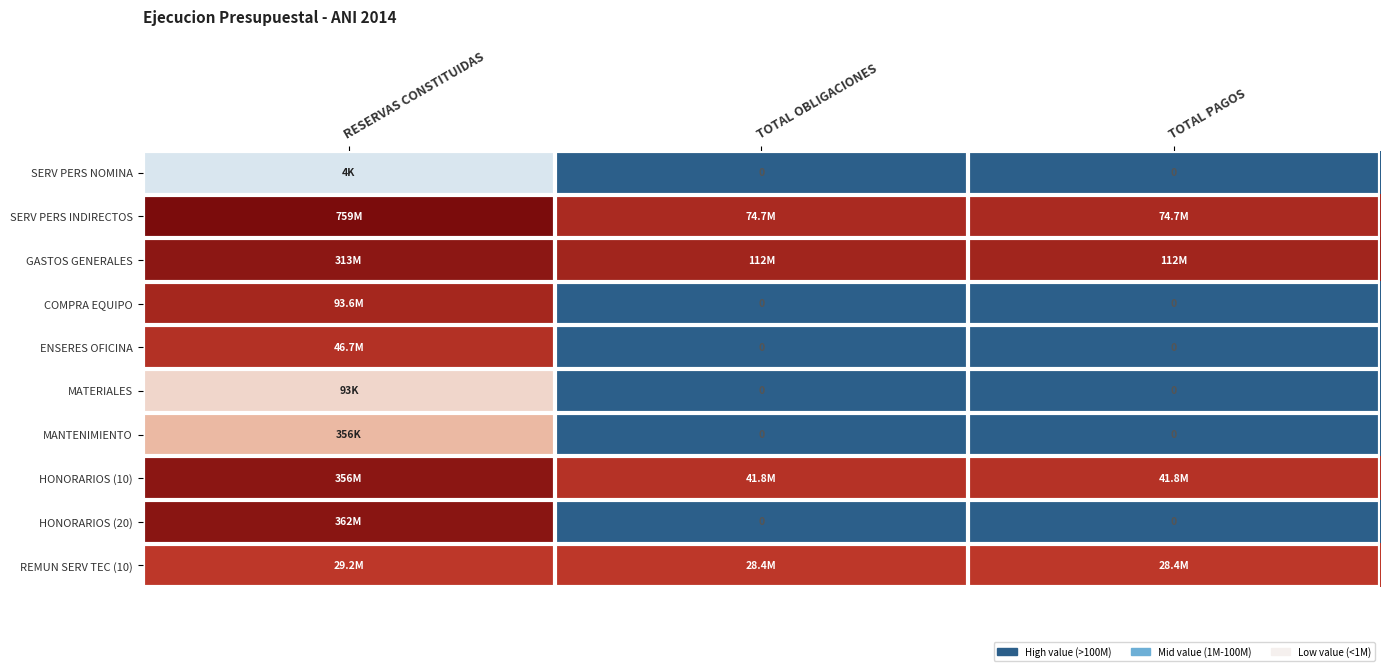

How many data points in MANTENIMIENTO are above 0?

1